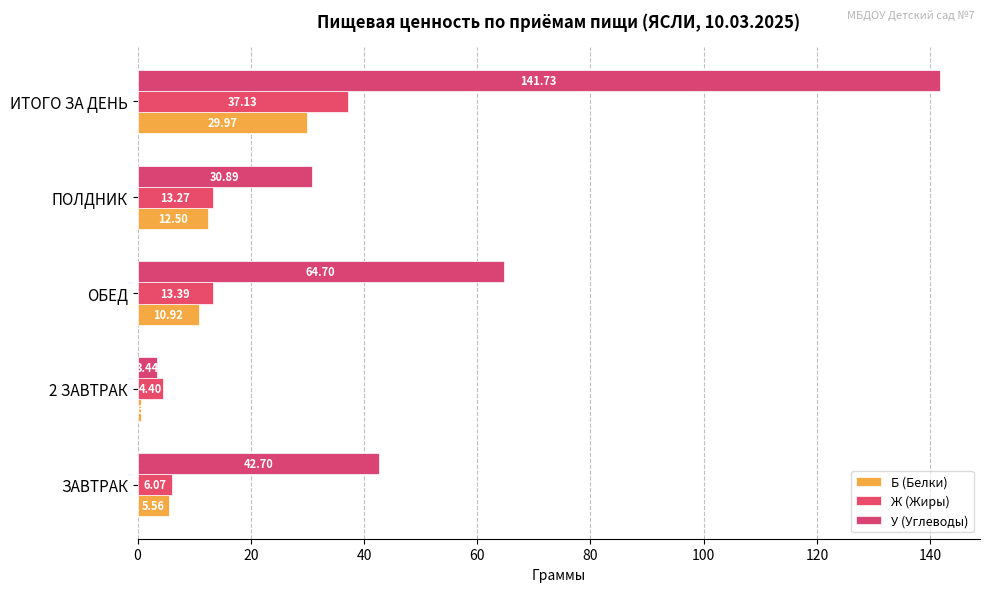

What is the lowest value of the Б (Белки) series?

0.6